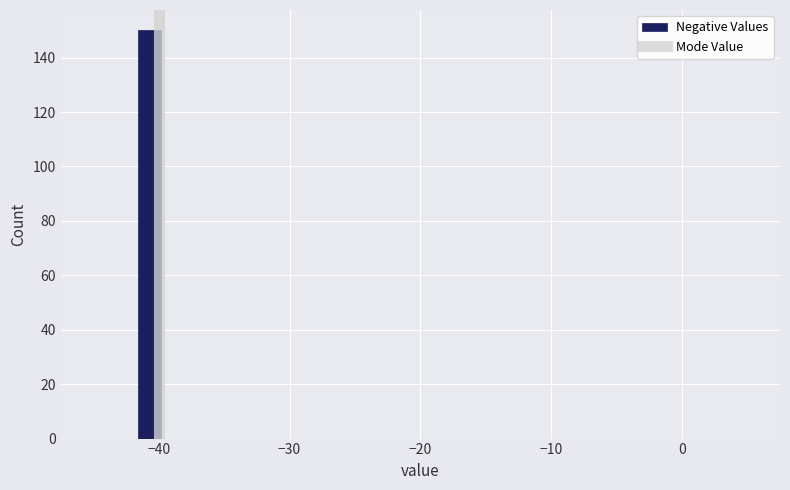

Read against the x-axis, roughly where is the centre of the tallest bar?

-41